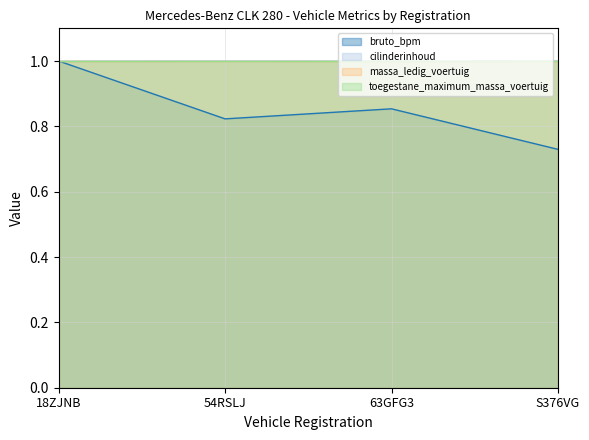

What is the approximate value of cilinderinhoud at 18ZJNB?

1.0